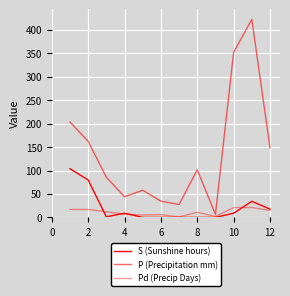

Is this an area chart (filled region under the line)?

No